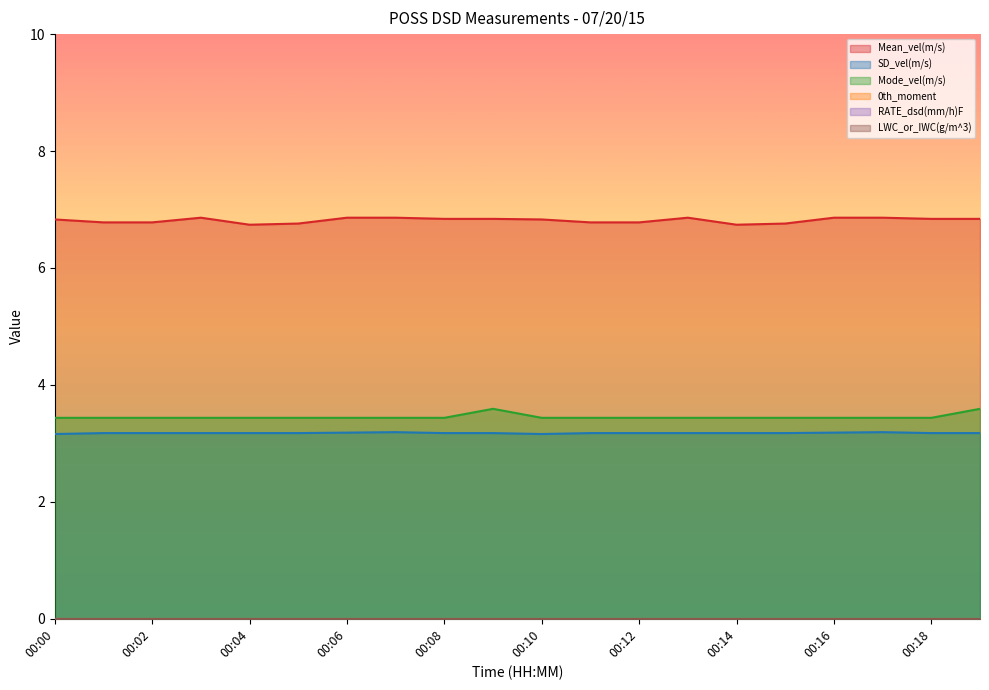

What is the maximum value for SD_vel(m/s)?

3.2